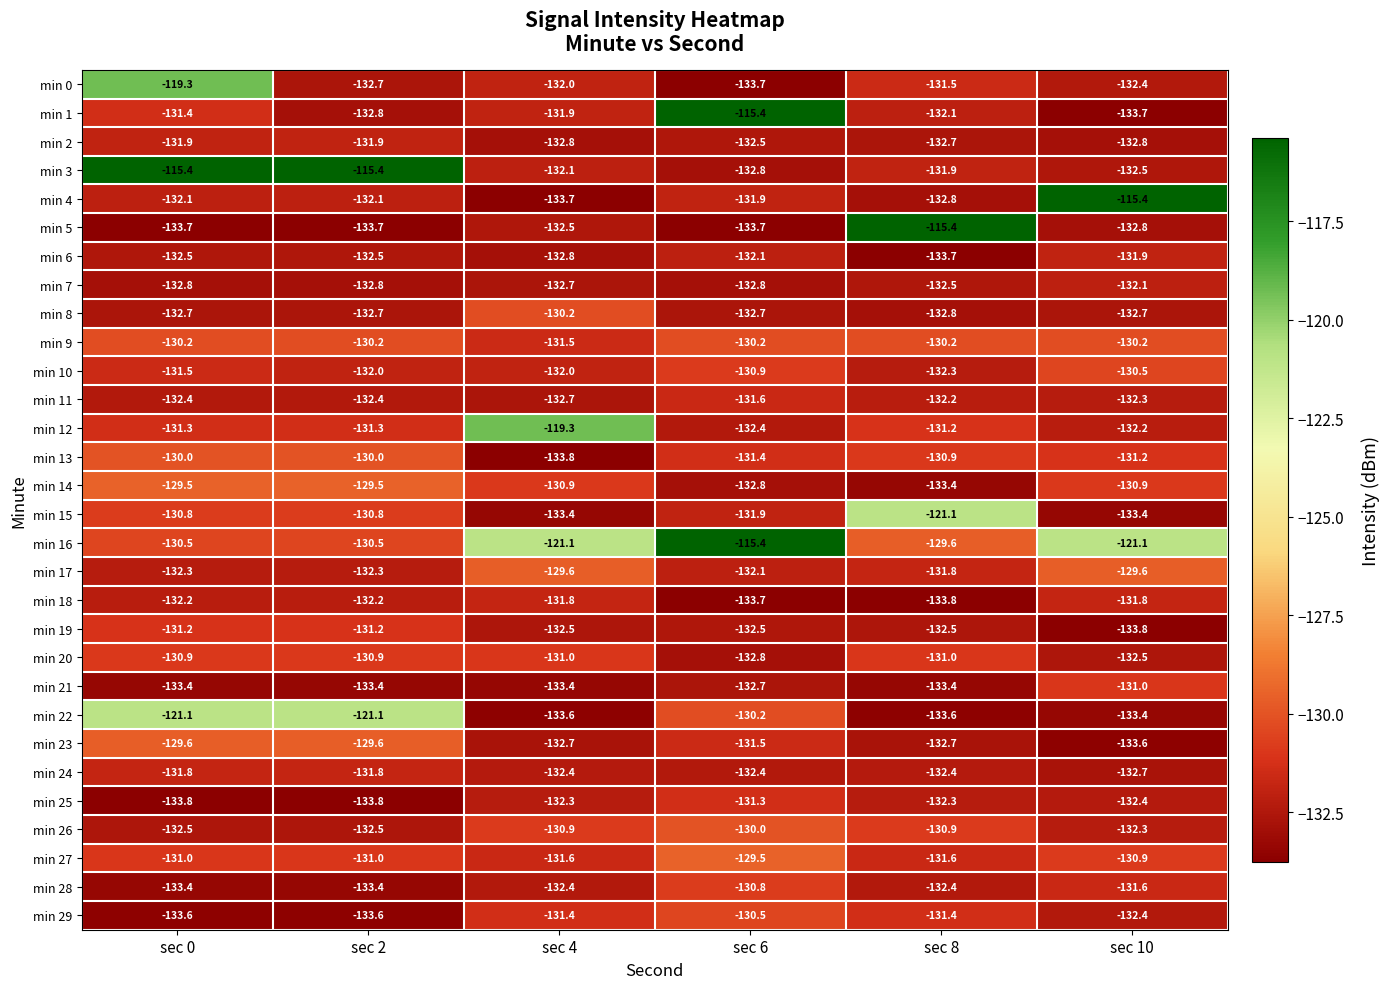

Where does the min 11 series first go above -132?

sec 6